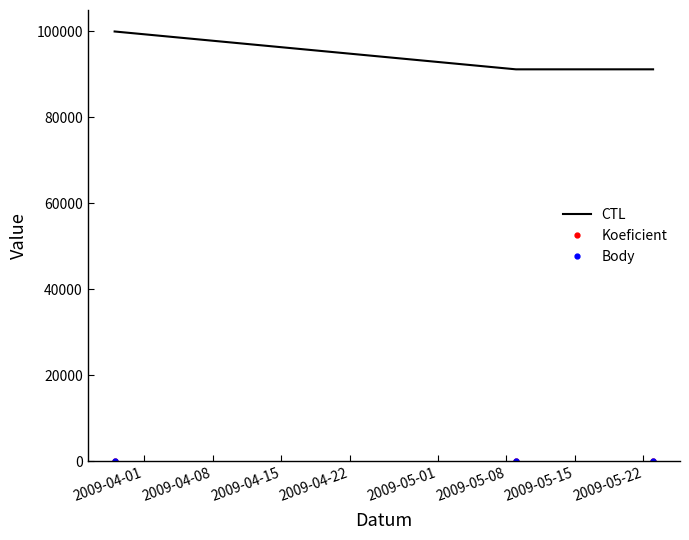

What are all the series names shown in the legend?

CTL, Koeficient, Body